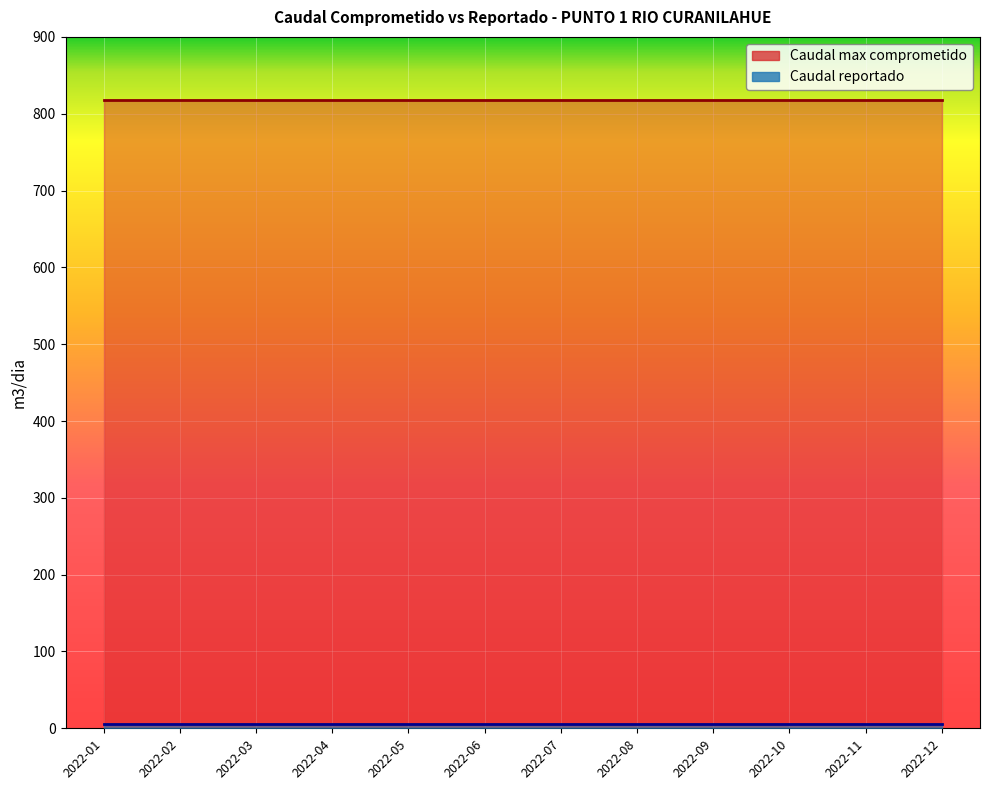

At which label is Caudal reportado closest to 5?

2022-01